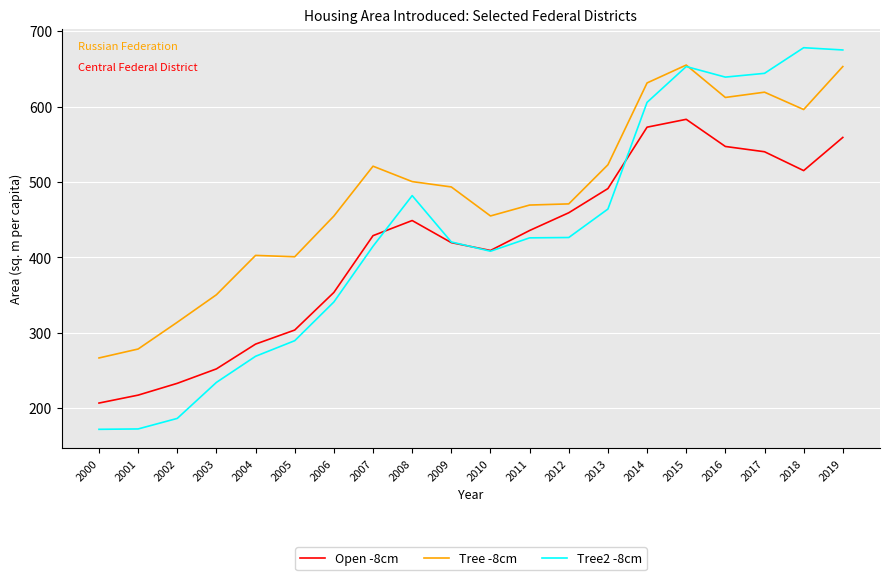

What is the approximate value of Open -8cm at 2001?

217.2